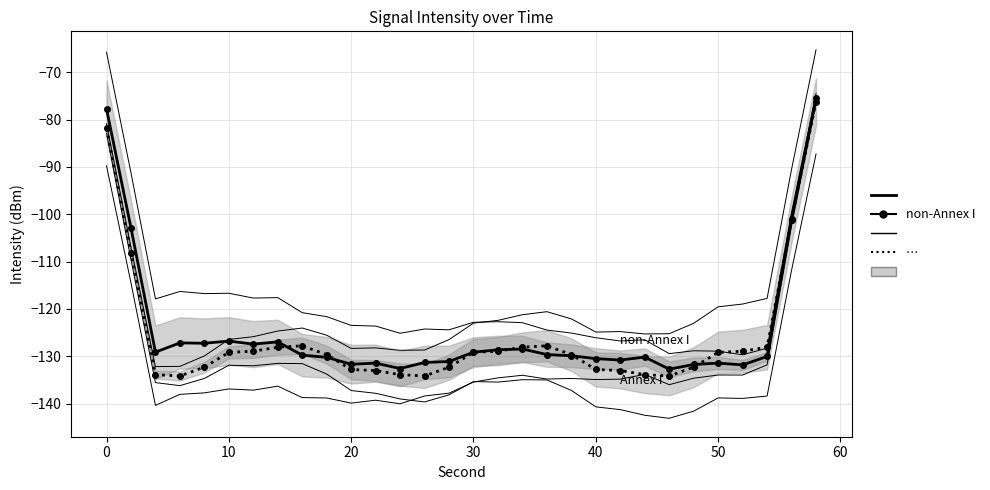

Reading right to left, what are all the values shown in this chart?

non-Annex I: -75.5	-101.0	-130.0	-131.8	-131.4	-131.7	-132.7	-130.2	-130.8	-130.5	-129.9	-129.6	-128.4	-128.6	-129.1	-131.1	-131.3	-132.6	-131.4	-131.7	-130.2	-129.7	-127.0	-127.4	-126.8	-127.2	-127.2	-129.1	-102.9	-77.8
Annex I: -76.3	-101.2	-128.1	-128.9	-129.2	-132.3	-134.2	-133.9	-133.0	-132.8	-129.6	-127.8	-128.1	-128.9	-129.2	-132.3	-134.2	-133.9	-133.0	-132.8	-129.6	-127.8	-128.1	-128.9	-129.2	-132.3	-134.2	-133.9	-108.3	-81.9